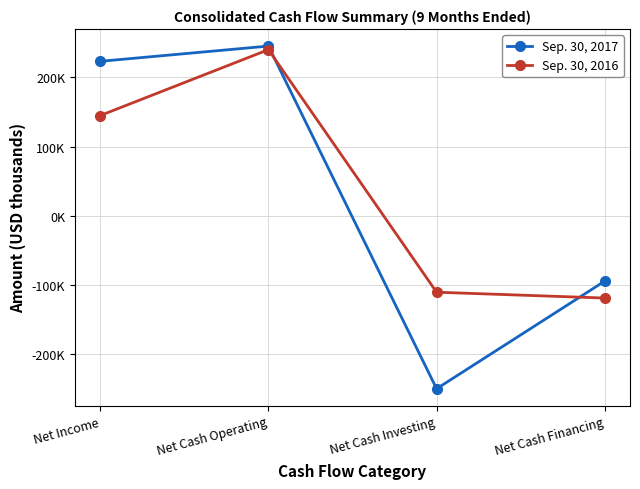

What is the greatest value displayed?

245354